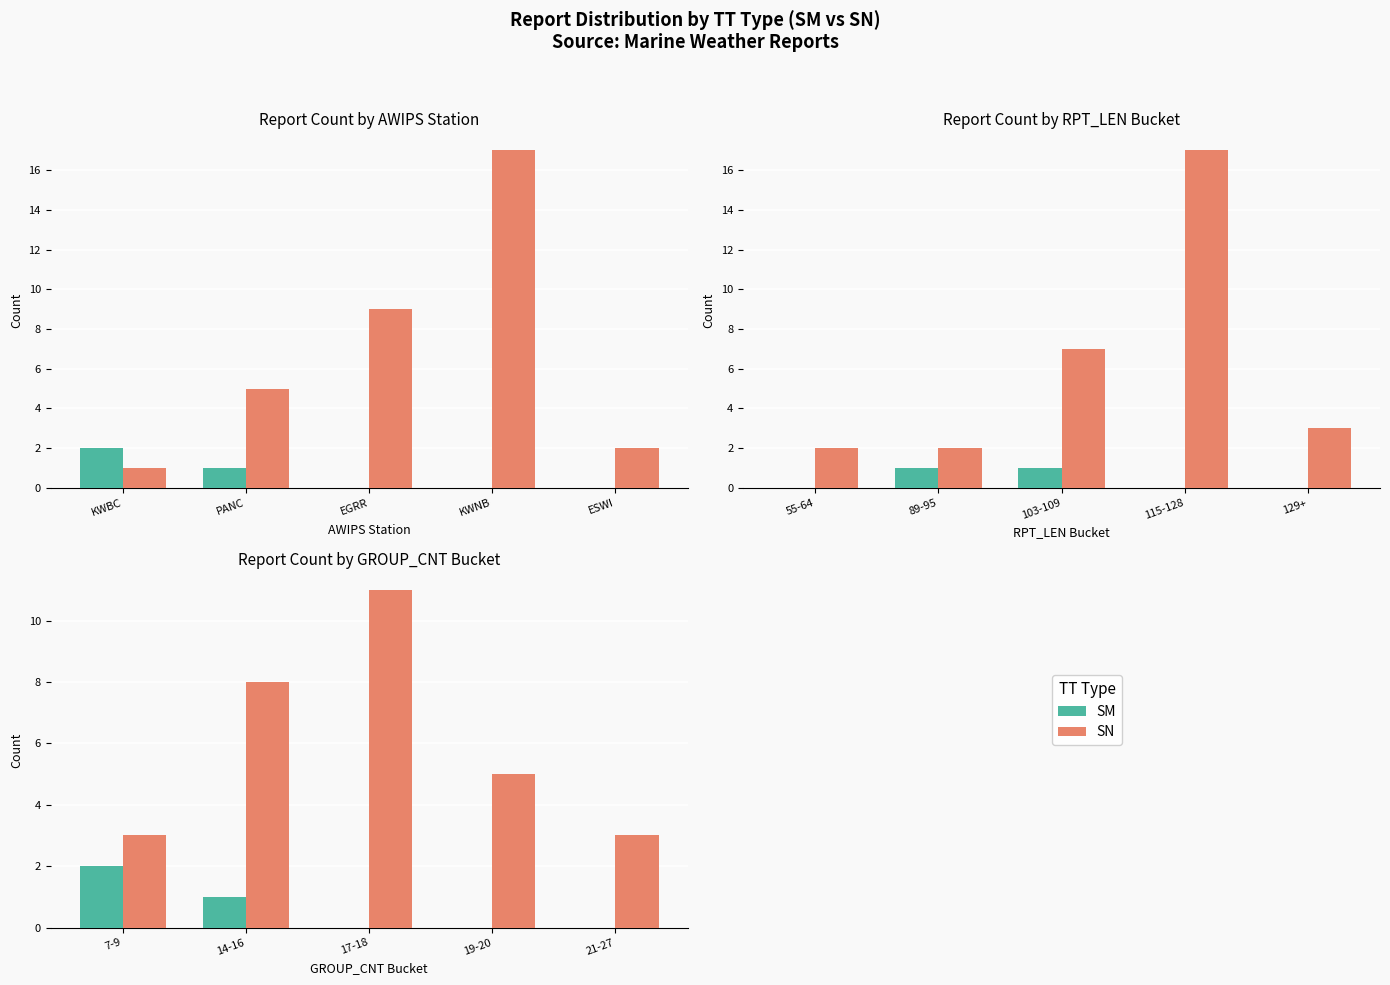

Which series has the largest total across all categories?

SN